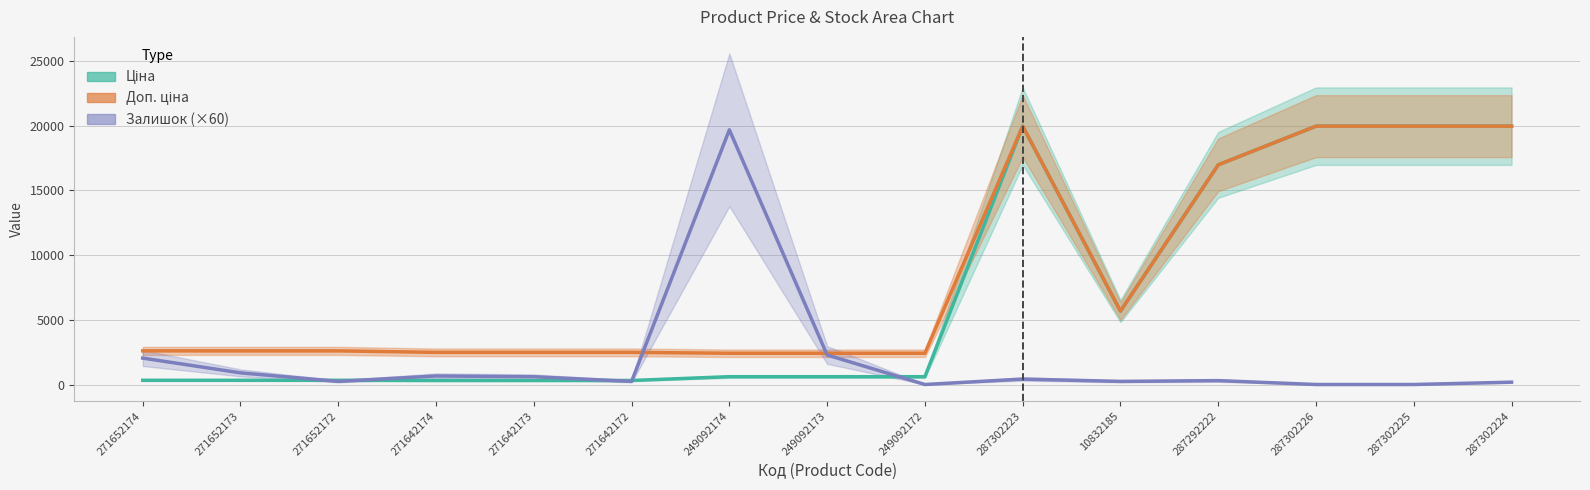

How many interior local valleys does the Ціна series have?

1